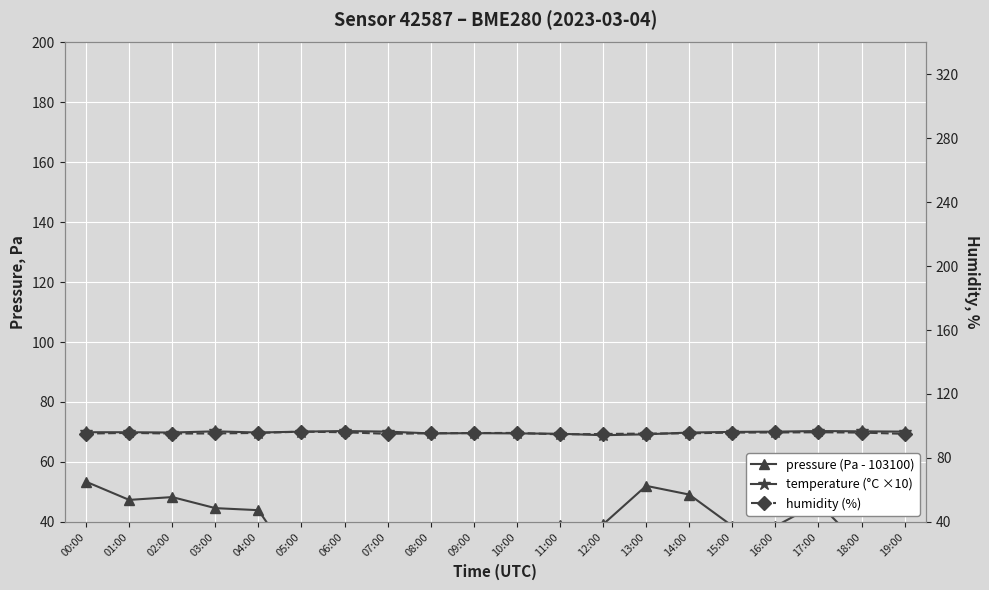

What is the total value across all series at 15:00?

204.4